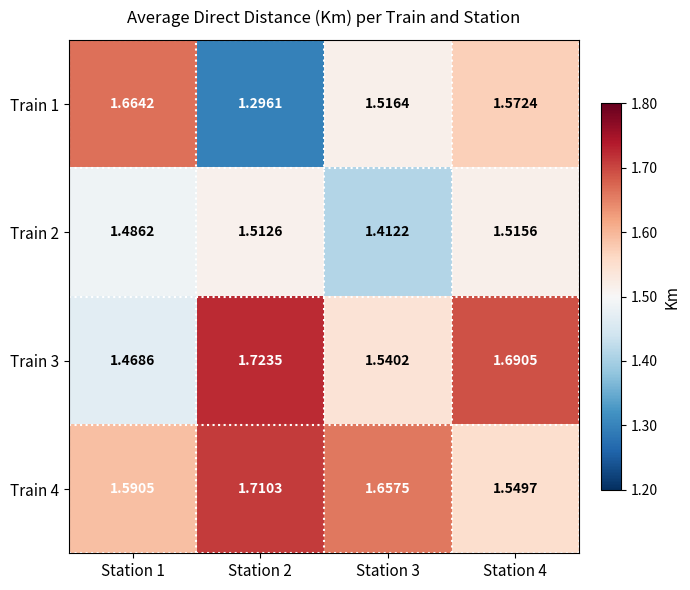

How many categories are shown in the chart?

4